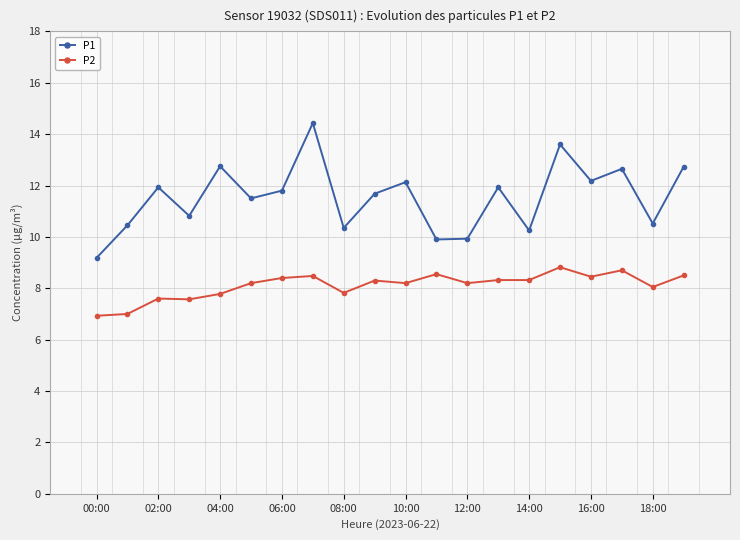

True or false: P1 has more than 0 points higher than both neighbors.

True